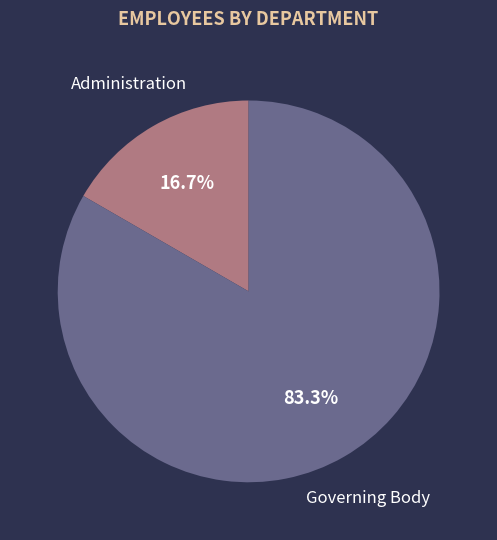

What is the largest slice in the pie chart?

Governing Body